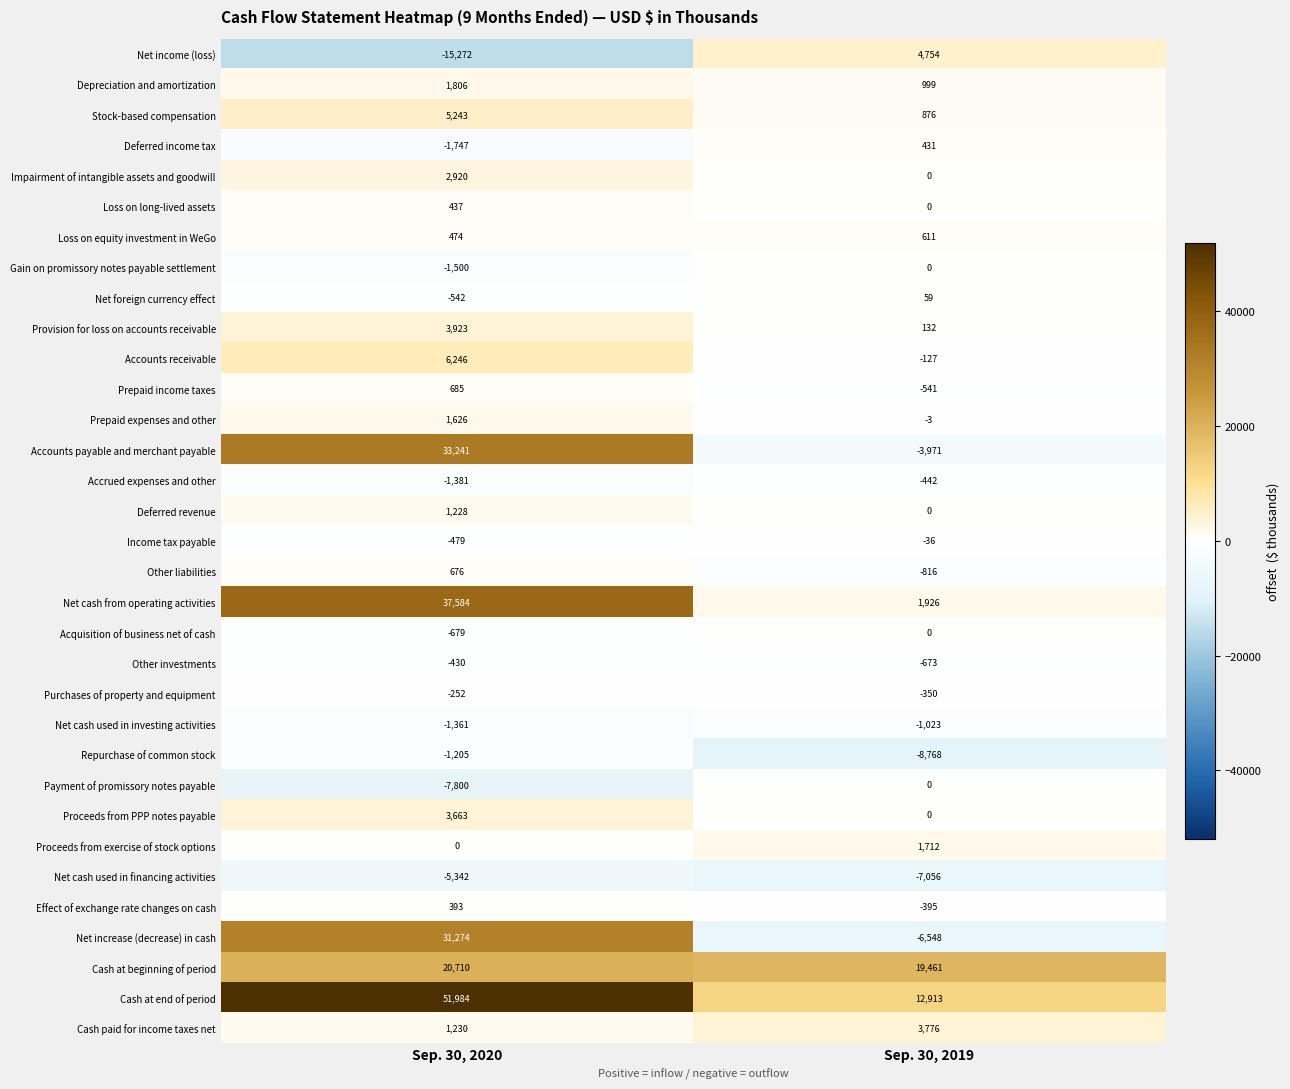

Read the Net cash used in investing activities value at Sep. 30, 2019.

-1023